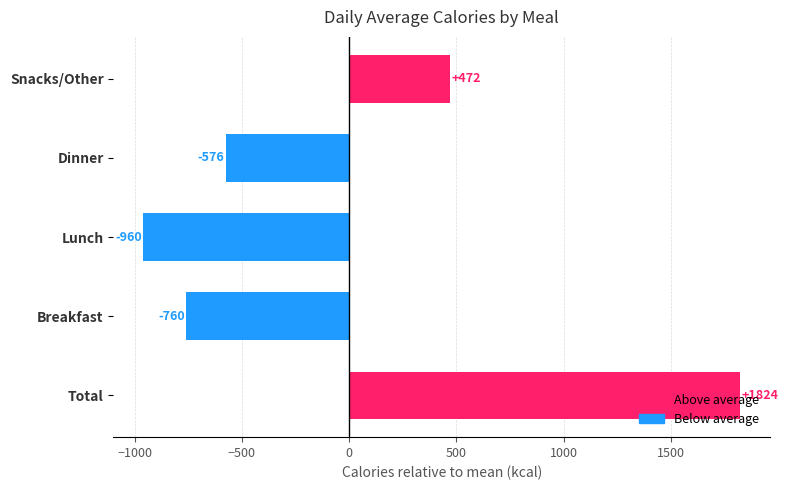

Rank the categories by value from highest to lowest.

Total, Snacks/Other, Dinner, Breakfast, Lunch